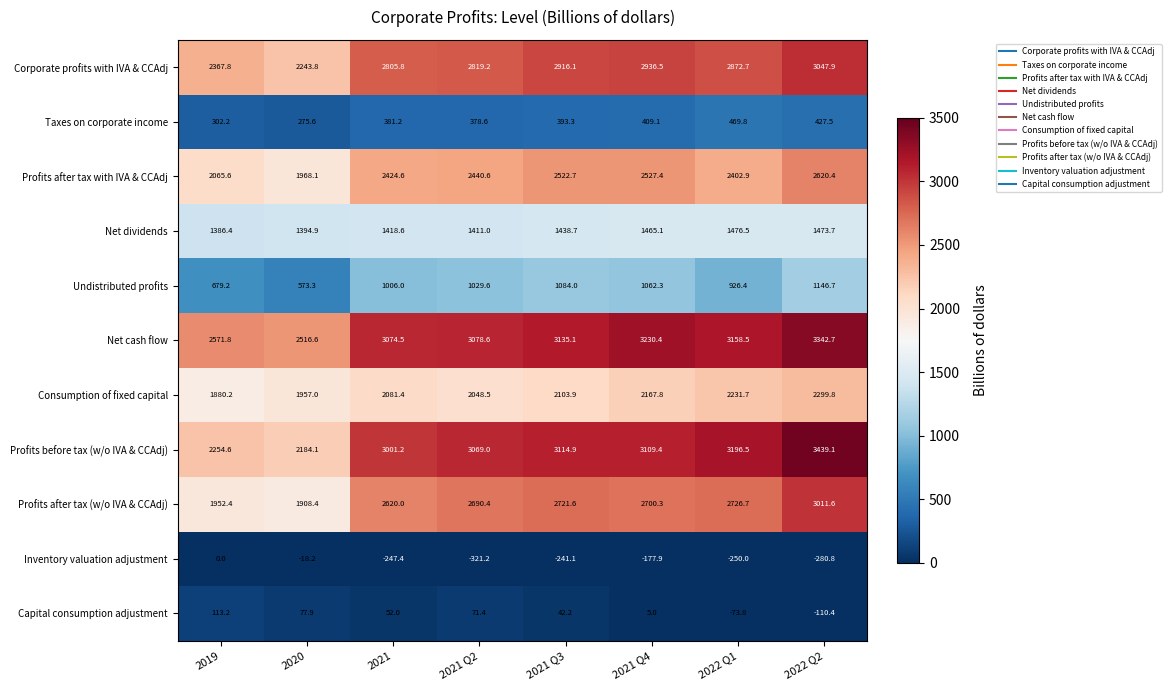

Which series changed the most between 2021 and 2021 Q2?

Inventory valuation adjustment